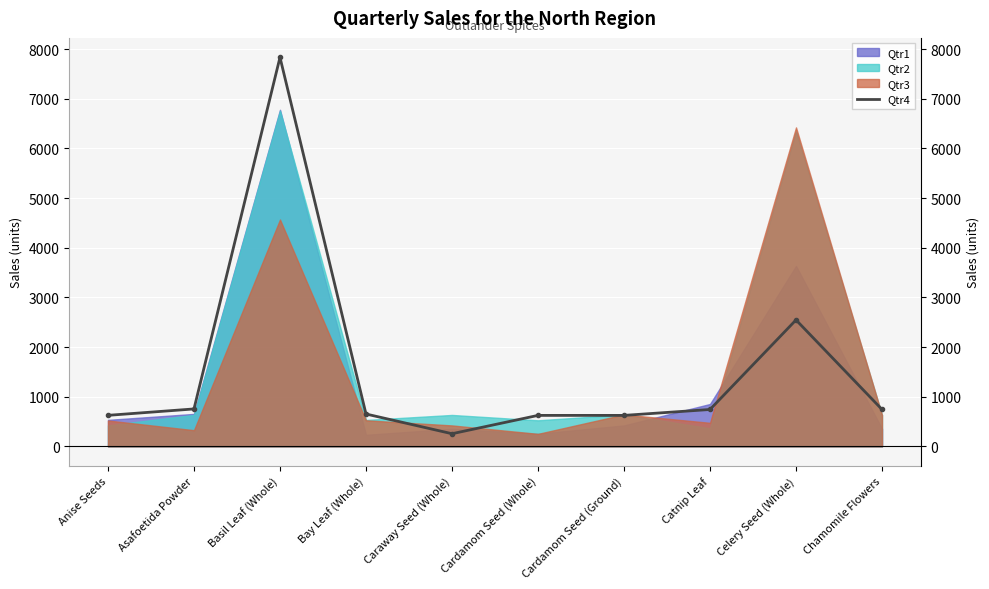

What is the maximum value shown in the chart?

7834